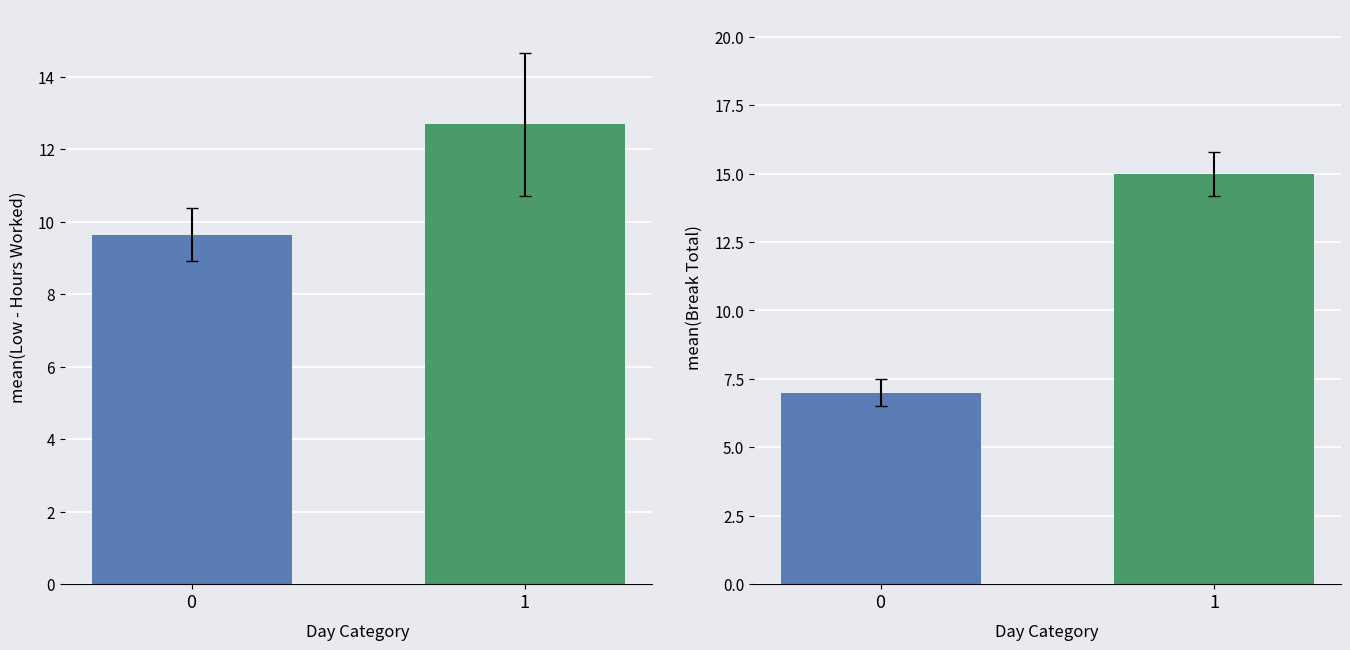

Which series has the widest spread of values?

mean(Break Total)